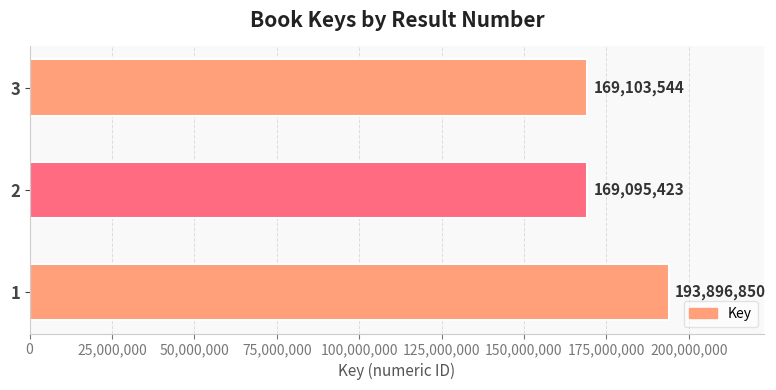

What is the difference between the second highest and minimum values?

8121